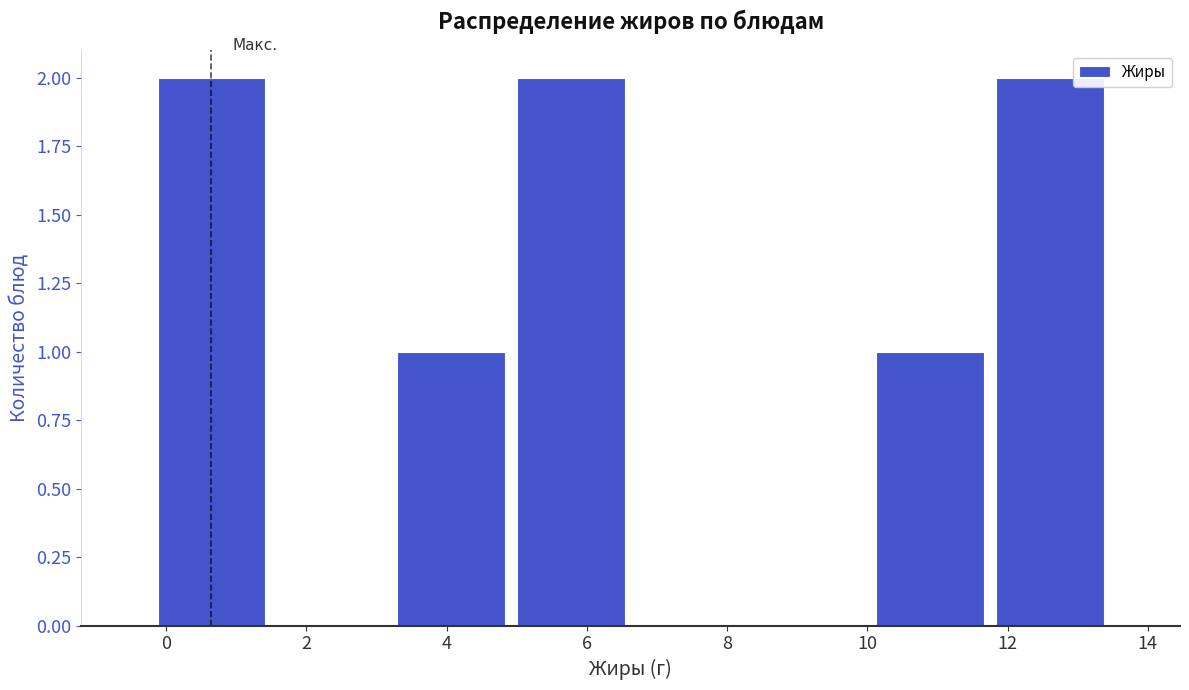

Reading left to right, transcribe this chart: for each bar, give the range it covers on the x-axis and its height. Neither the bar edges nor the heights are printed on the chart, so give them approximately, as read against the axes.

-0.2 to 1.4: 2
1.4 to 3.2: 0
3.2 to 5.0: 1
5.0 to 6.6: 2
6.6 to 8.4: 0
8.4 to 10.0: 0
10.0 to 11.8: 1
11.8 to 13.4: 2